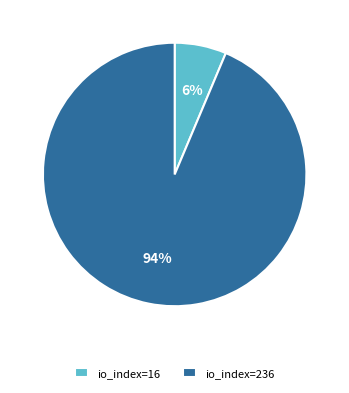

To the nearest percent, what is the combined percentage of io_index=16 and io_index=236?

100%